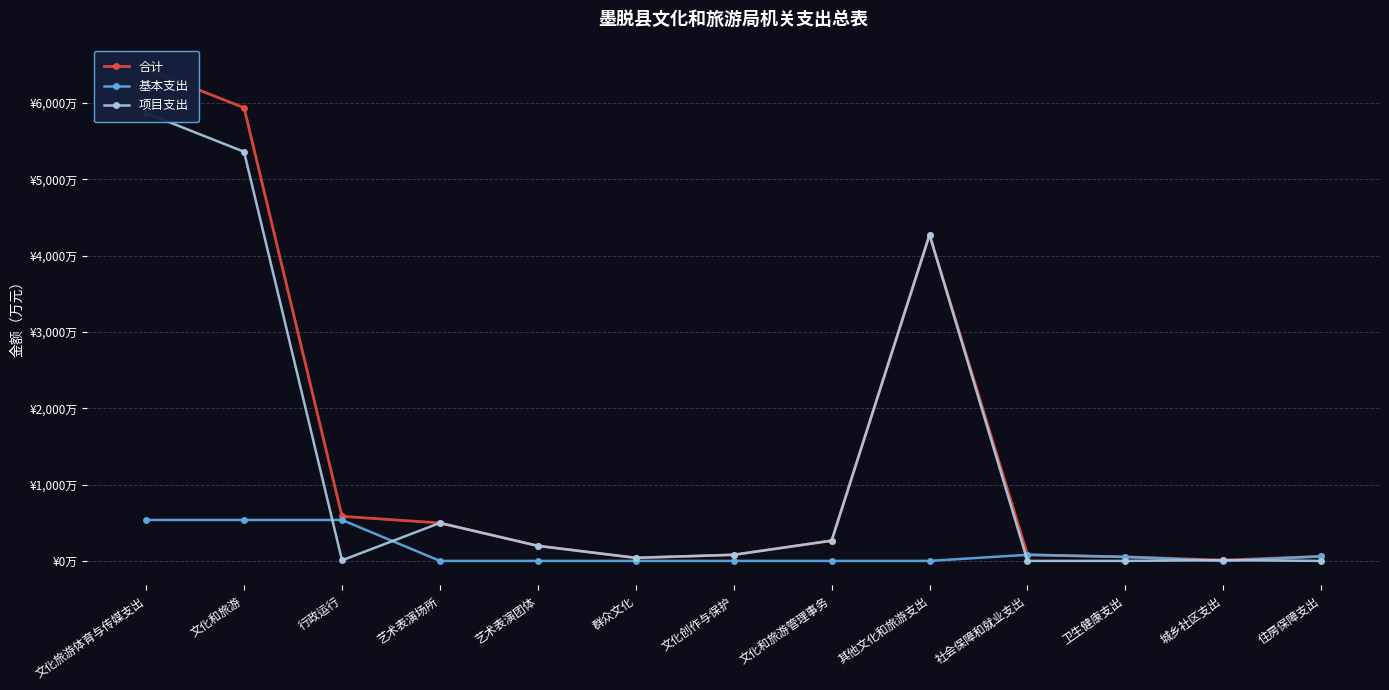

What is the label of the 13th point from the right?

文化旅游体育与传媒支出